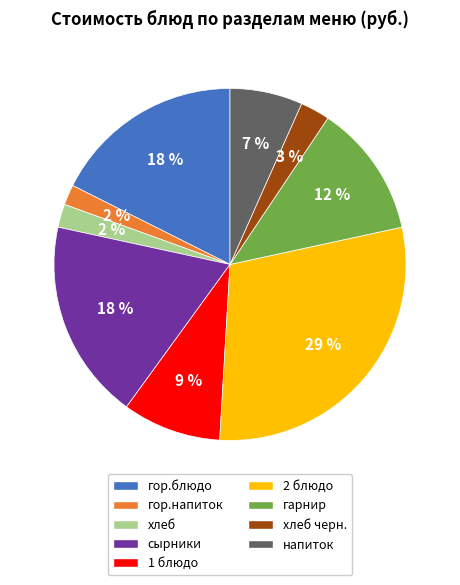

Is there a majority slice in this chart?

No